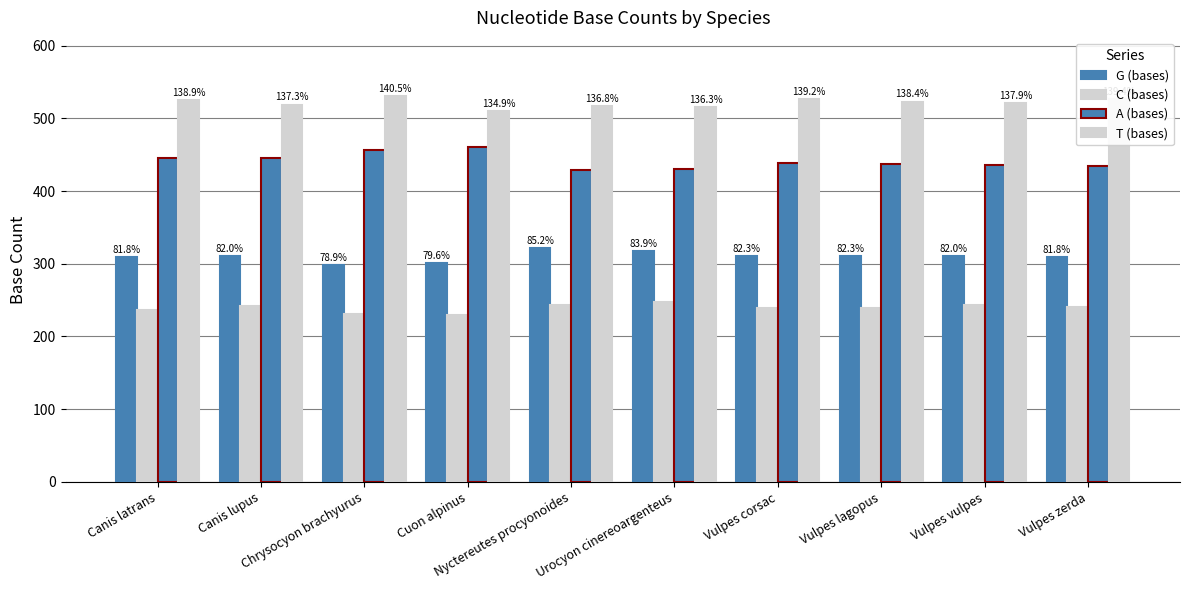

At which category is the sum across all series the highest?

Chrysocyon brachyurus